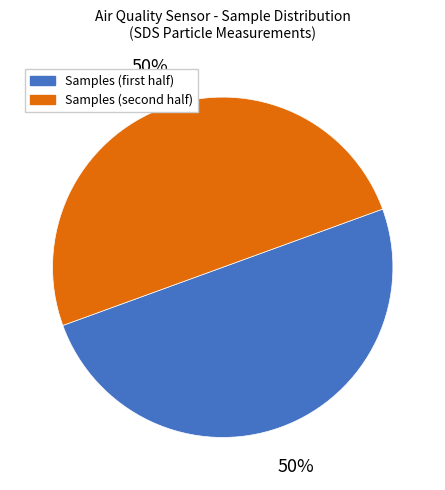

To the nearest percent, what is the average slice percentage?

50%